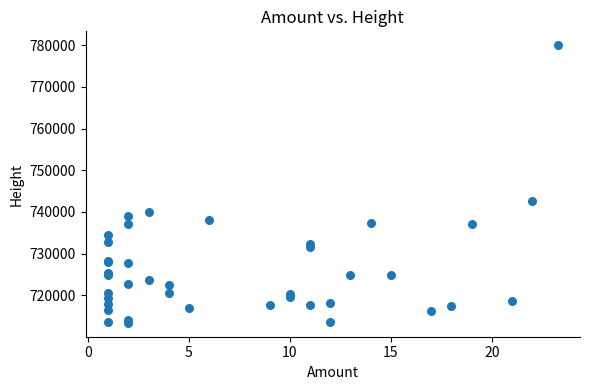

What Y value in the scatter plot is closest to 746702?

742533